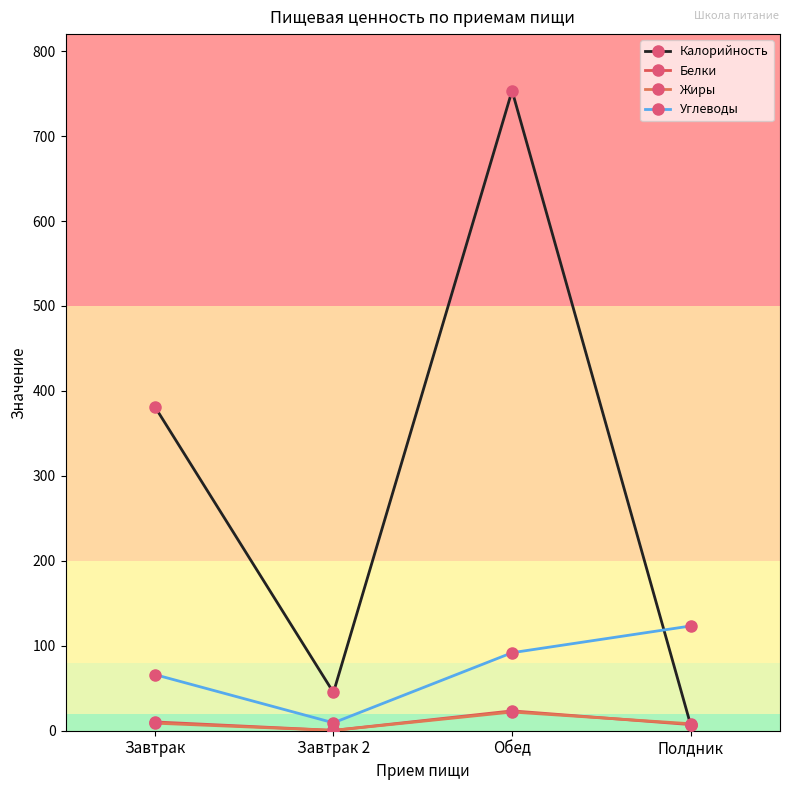

What is the sum of the Жиры values at Полдник and Обед?

30.2